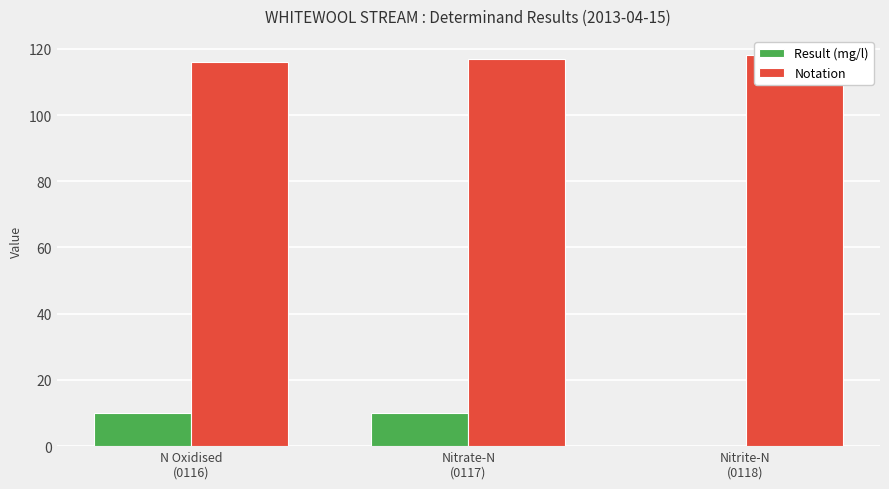

Which series changed the most between Nitrate-N
(0117) and Nitrite-N
(0118)?

Result (mg/l)